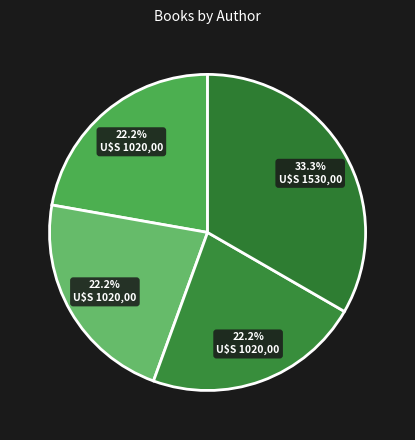

How many slices are in this pie chart?

4